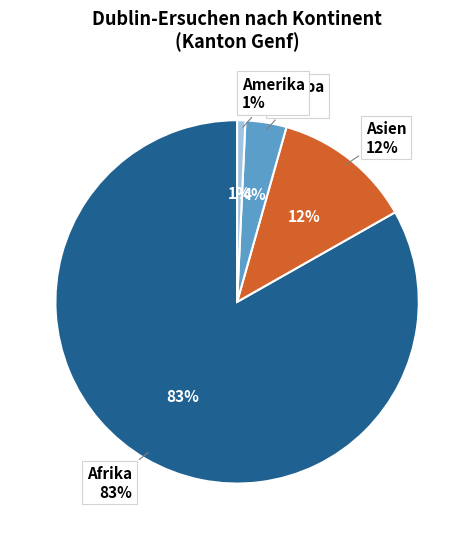

Rank the categories by value from lowest to highest.

Amerika, Europa, Asien, Afrika